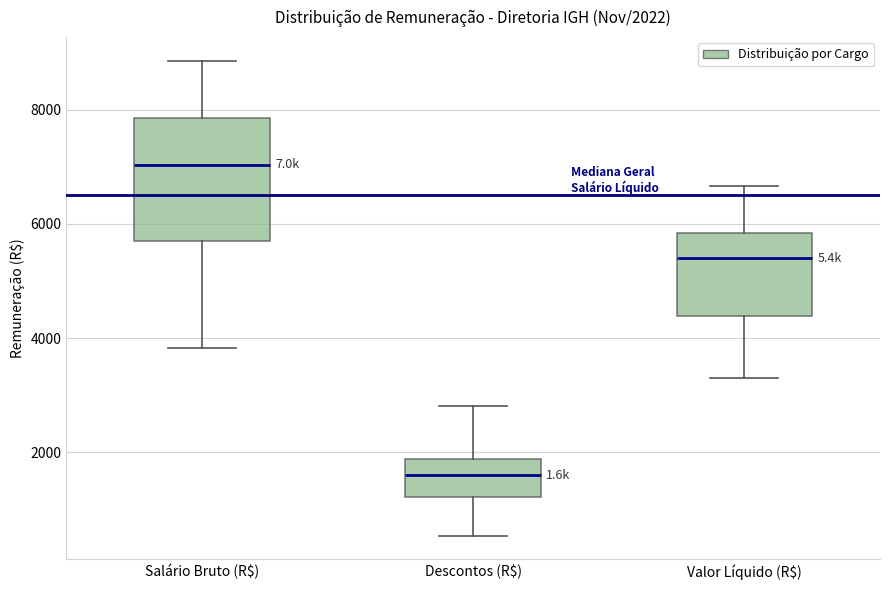

Which box is the tallest, from its lower edge to its upper edge?

Salário Bruto (R$)